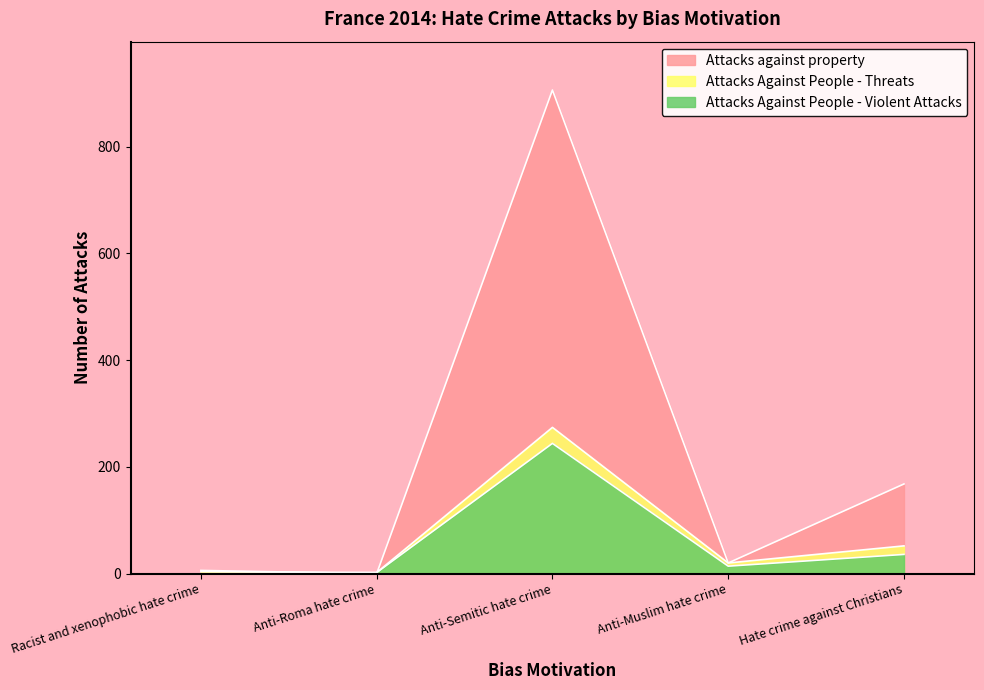

At which label does Attacks against property first exceed 20?

Anti-Semitic hate crime